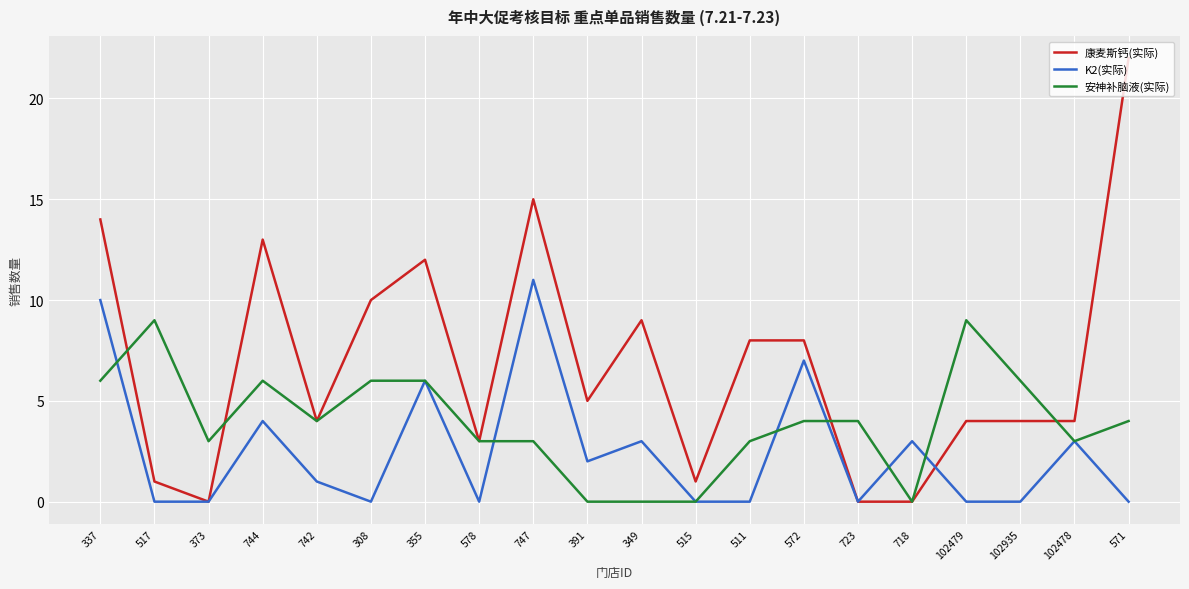

What is the sum of all 康麦斯钙(实际) values?

137